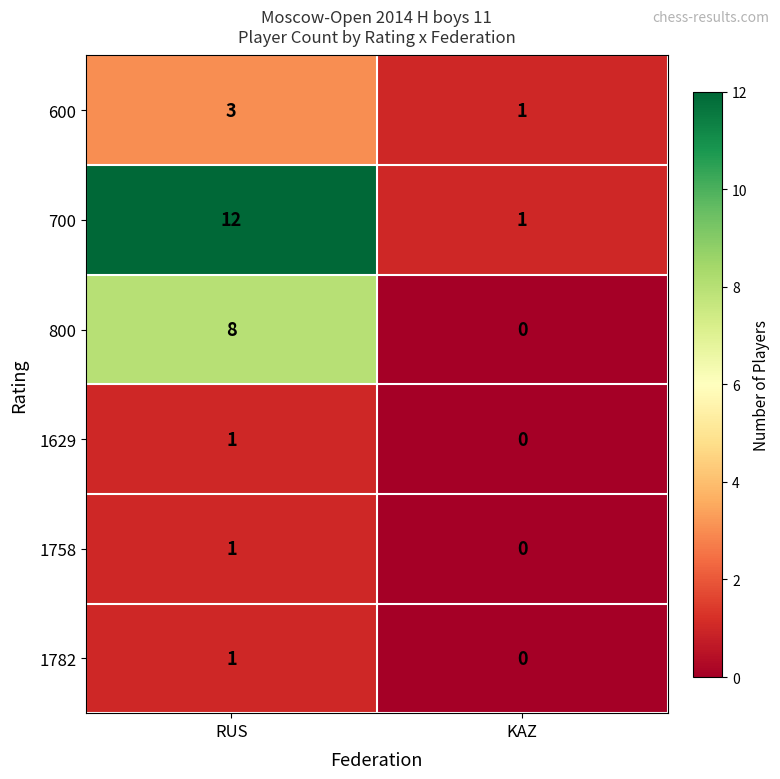

What is the spread (max minus min) of values at KAZ?

1